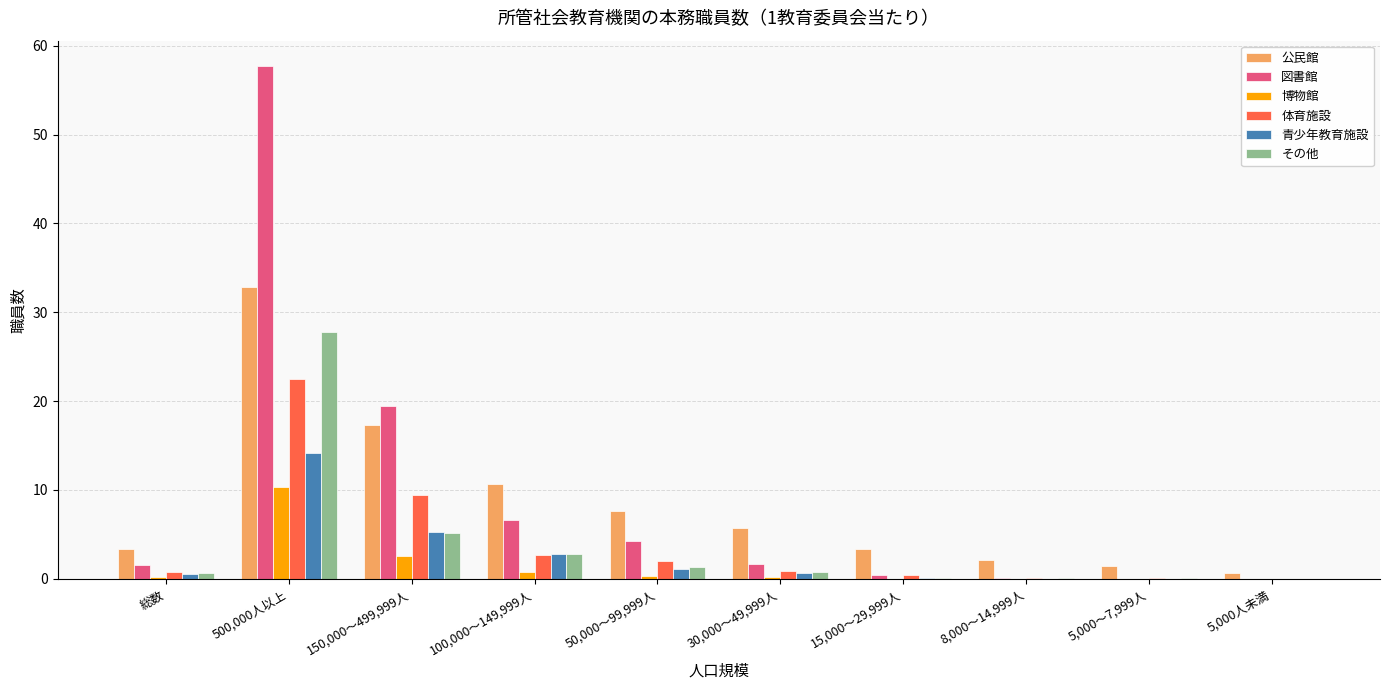

Between 総数 and 100,000～149,999人, which series saw the biggest shift?

公民館